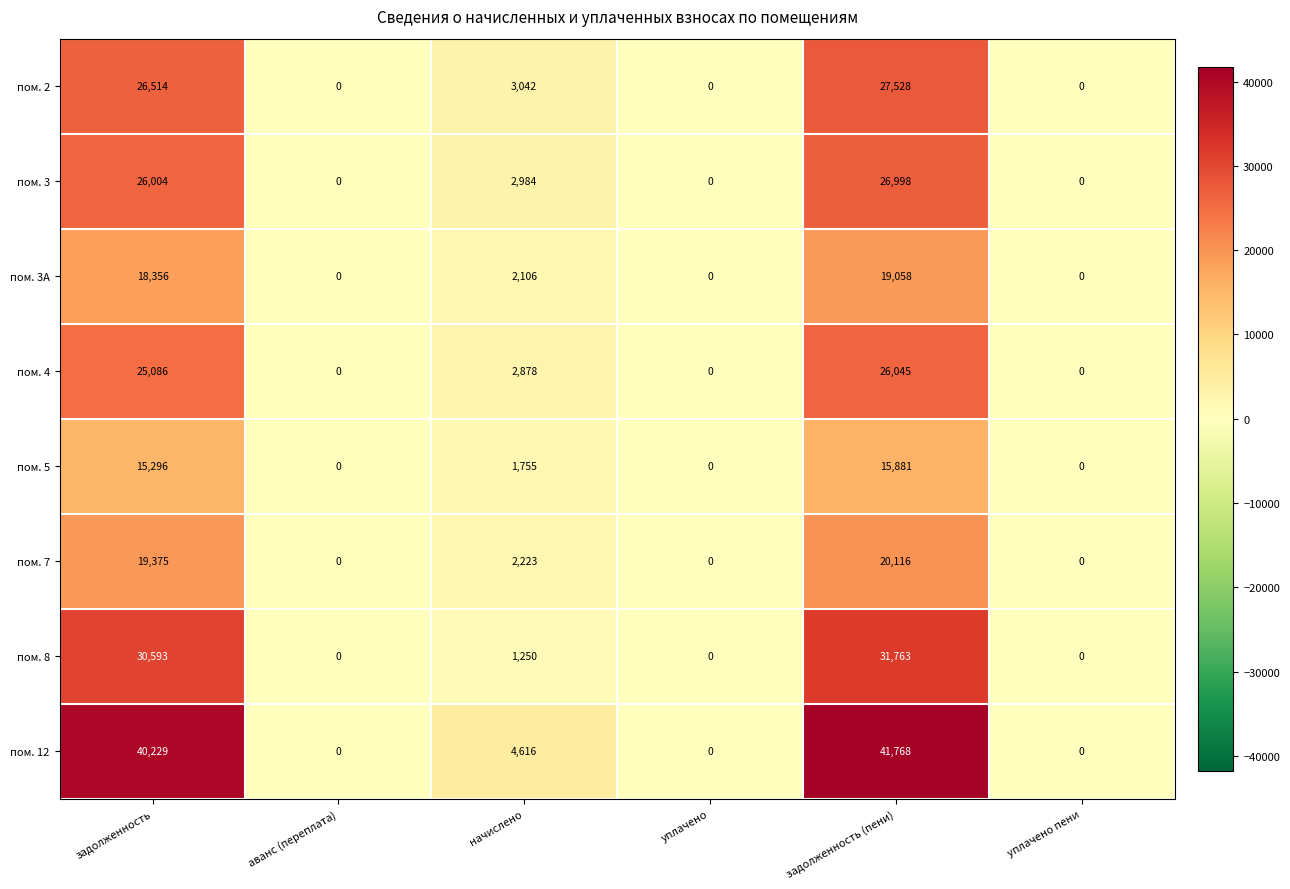

At which label does пом. 2 first exceed 3042?

задолженность